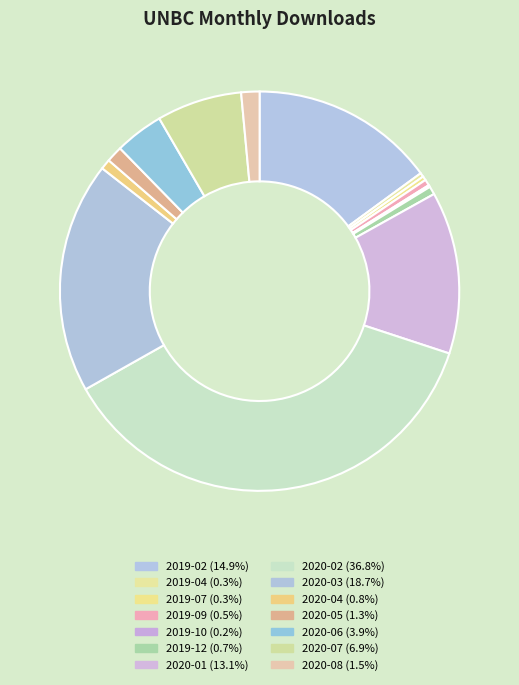

The 2019-10 slice represents 0% of the pie. True or false?

True